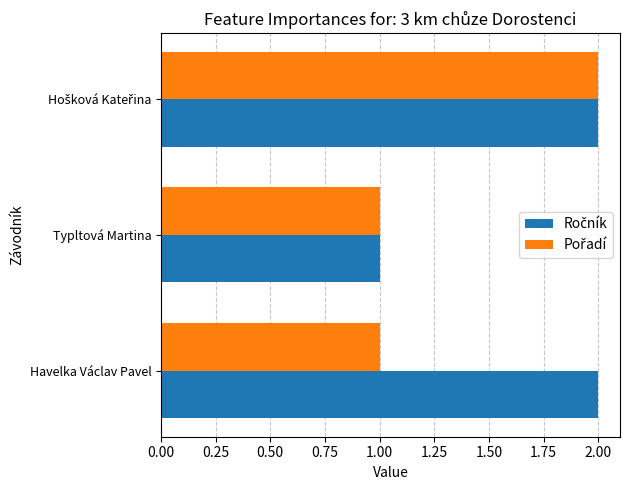

Rank the series by their maximum value, from highest to lowest.

Ročník, Pořadí